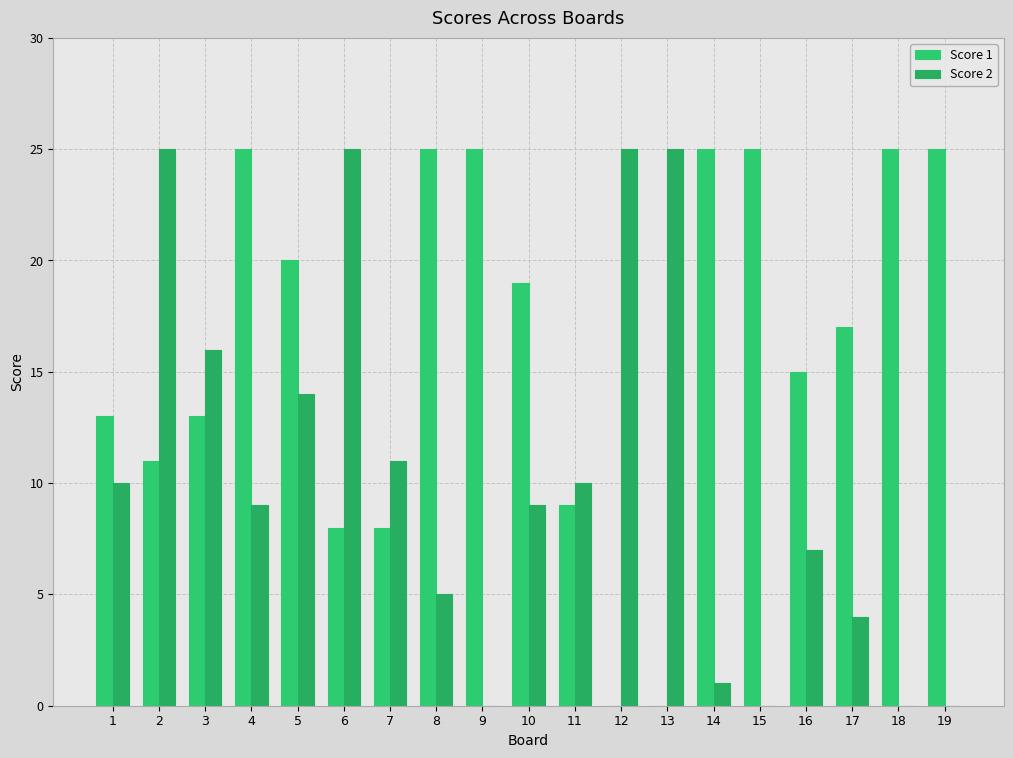

Reading left to right, transcribe all the data shown in this chart.

Score 1: 13	11	13	25	20	8	8	25	25	19	9	0	0	25	25	15	17	25	25
Score 2: 10	25	16	9	14	25	11	5	0	9	10	25	25	1	0	7	4	0	0